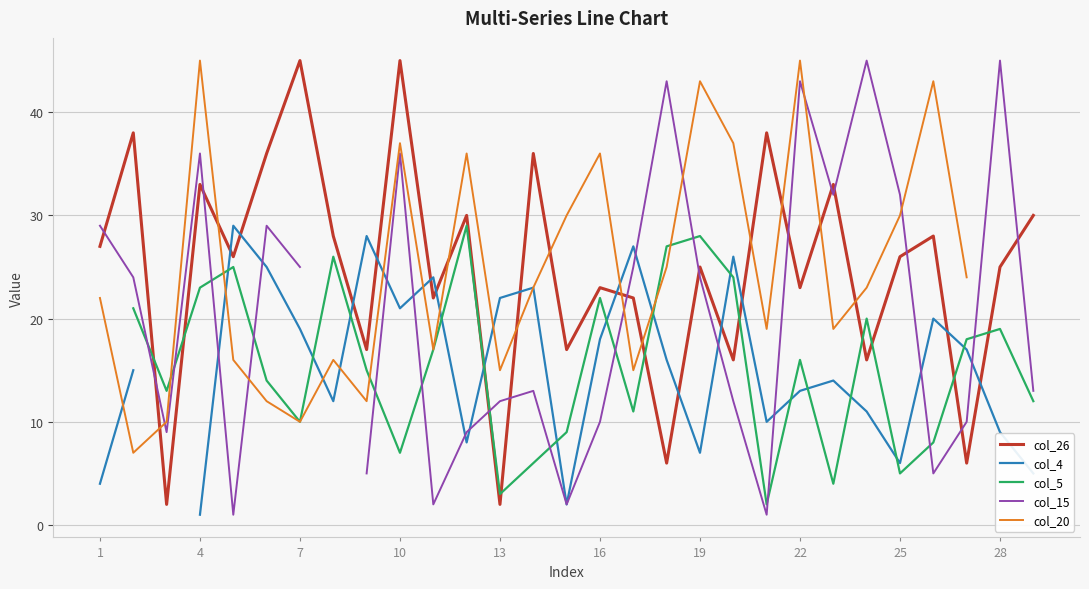

The value of col_26 at 10 is 30. True or false?

False